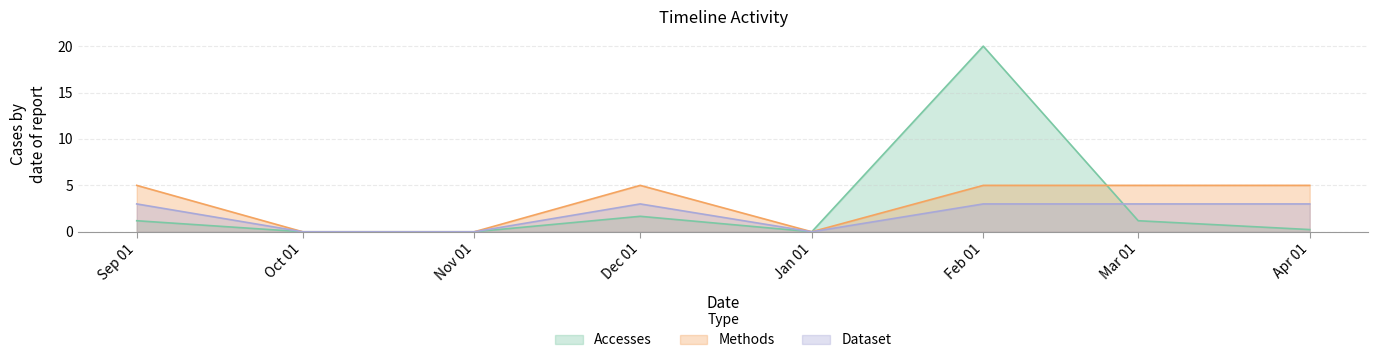

Is the value of Accesses at Feb 01 greater than the value of Methods at Feb 01?

Yes